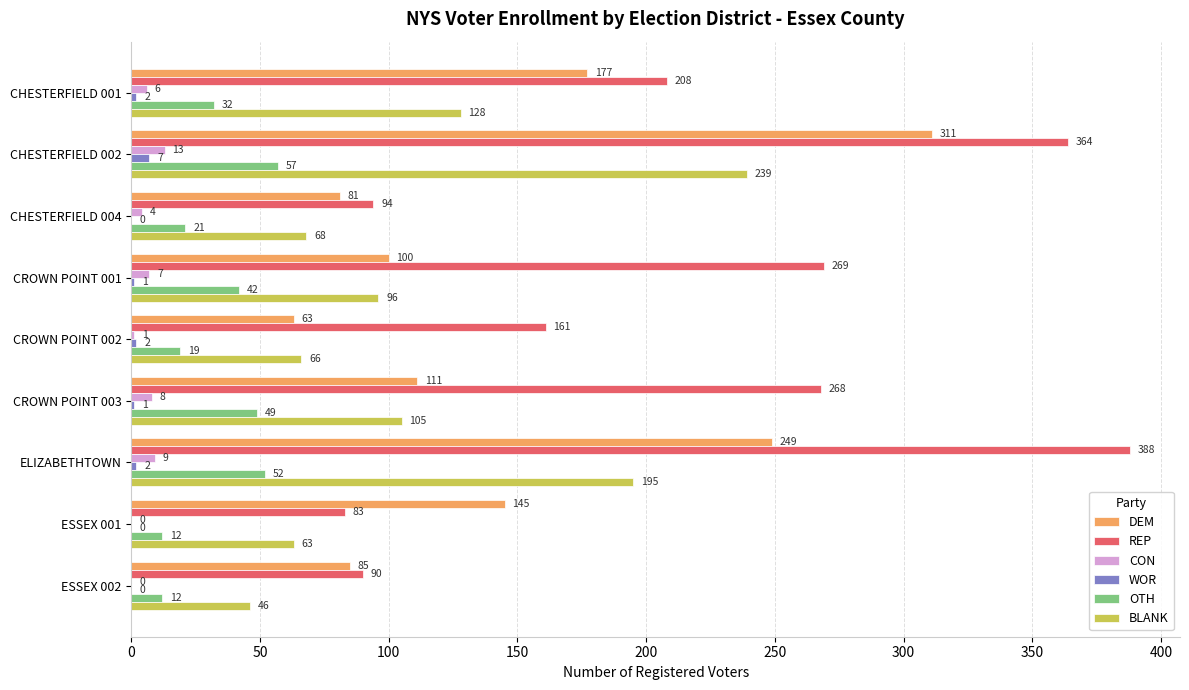

How many series are shown in this chart?

6